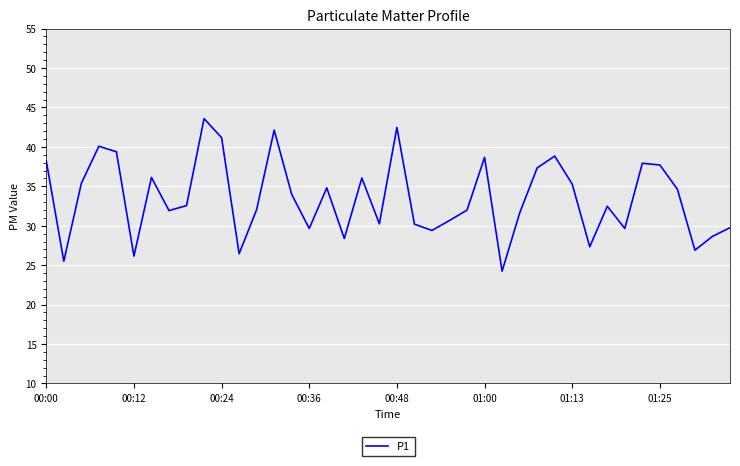

What is the smallest value displayed?

24.2